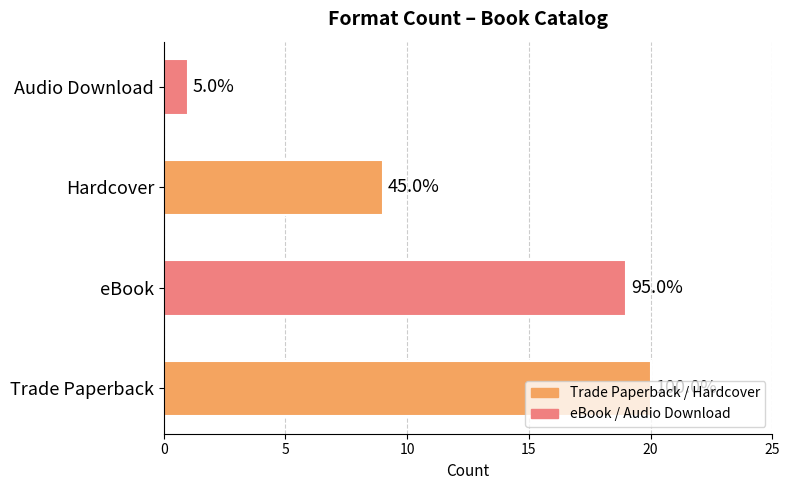

Does the chart contain any negative values?

No